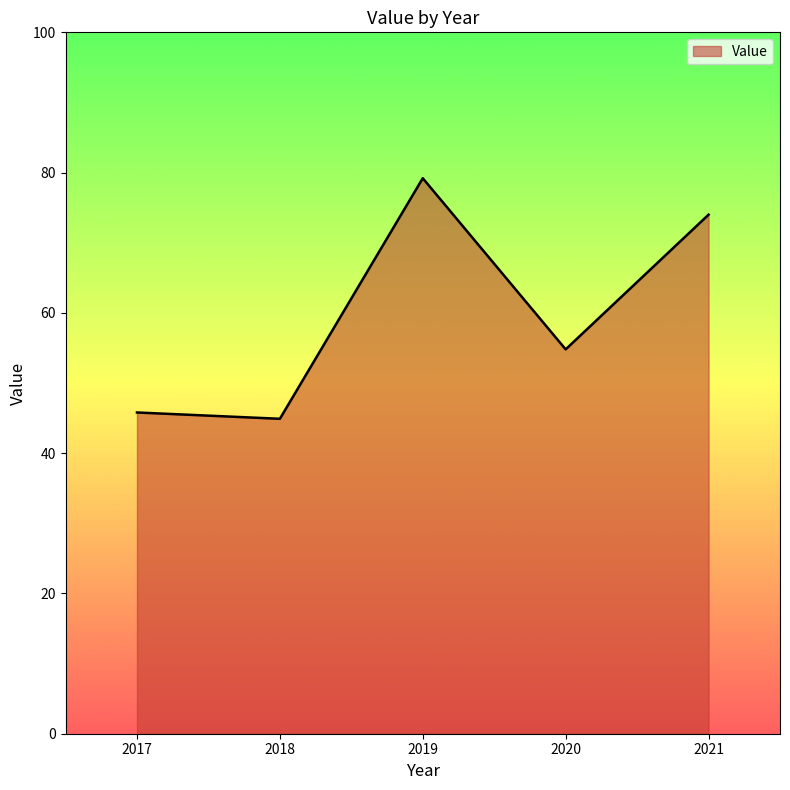

Reading left to right, what are all the values shown in this chart?

2017=45.8	2018=44.9	2019=79.2	2020=54.8	2021=74.0